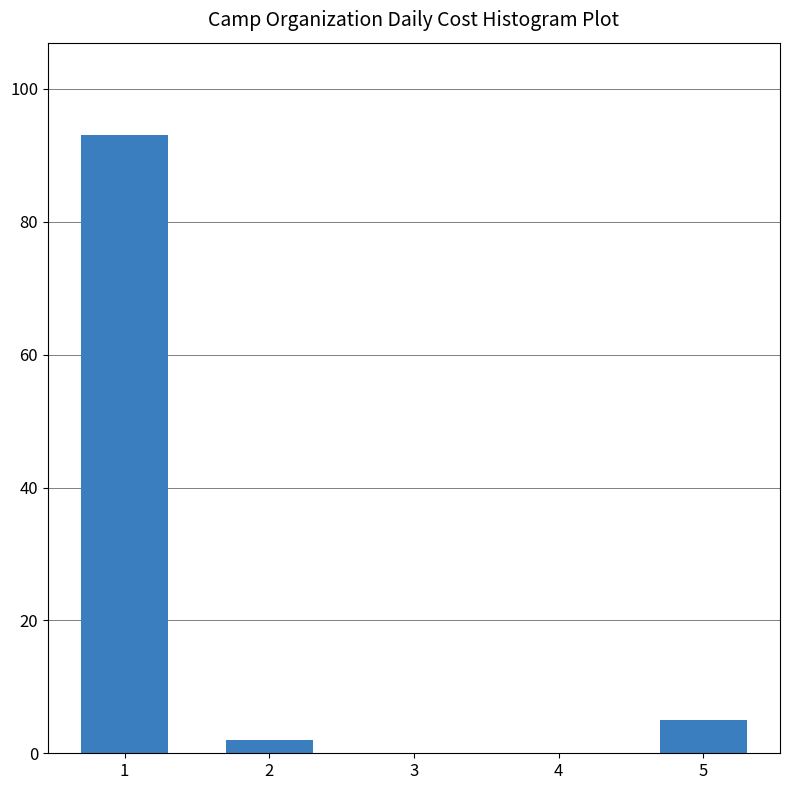

Reading left to right, list all the values displayed in this chart.

1=93	2=2	3=0	4=0	5=5